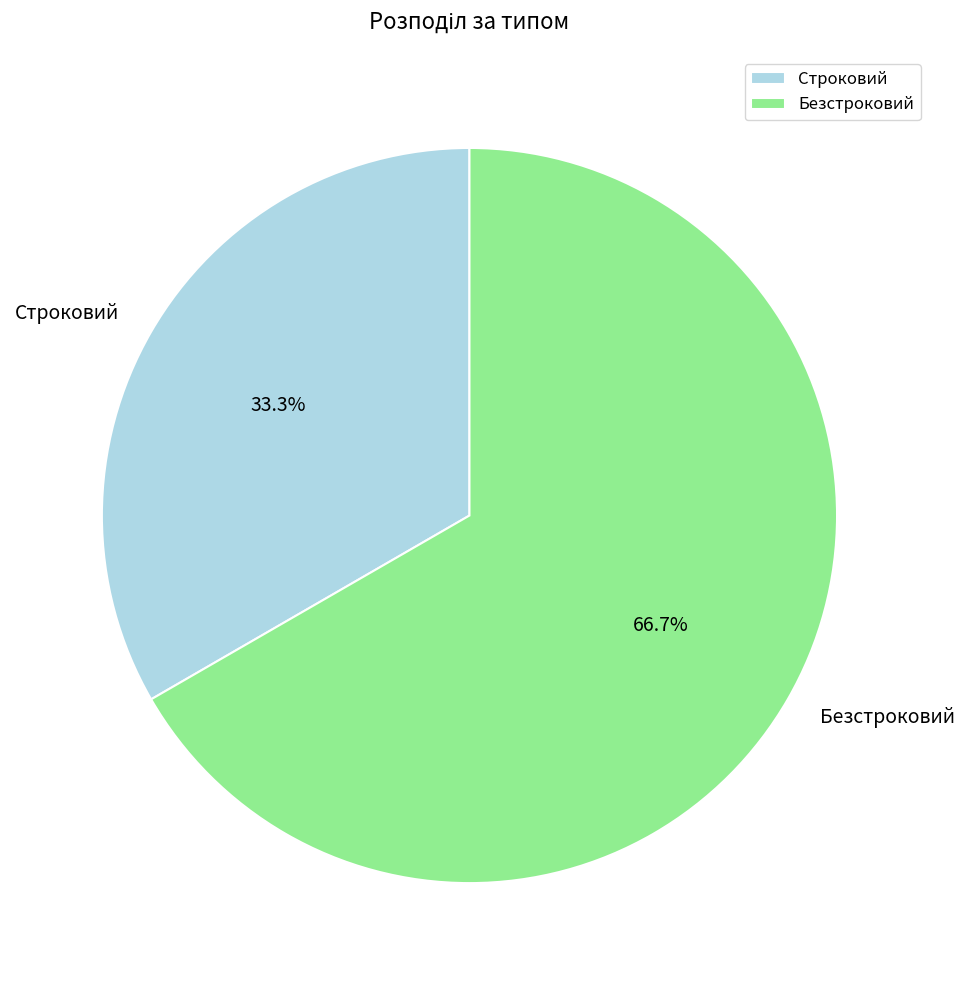

How much of the chart is everything except Строковий?

66.7%